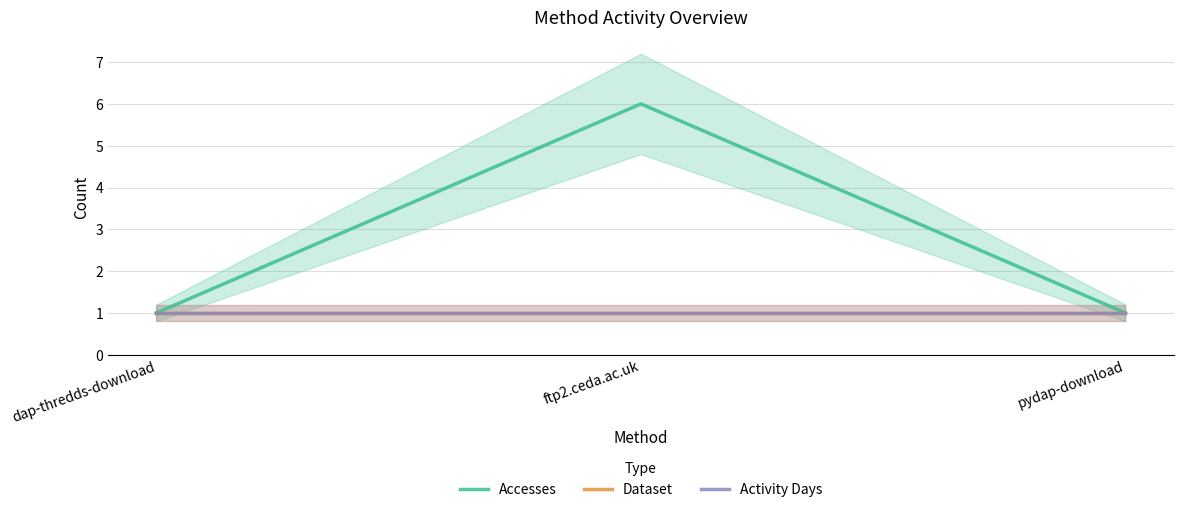

Reading left to right, extract all data points from this chart.

Accesses: dap-thredds-download=1	ftp2.ceda.ac.uk=6	pydap-download=1
Dataset: dap-thredds-download=1	ftp2.ceda.ac.uk=1	pydap-download=1
Activity Days: dap-thredds-download=1	ftp2.ceda.ac.uk=1	pydap-download=1